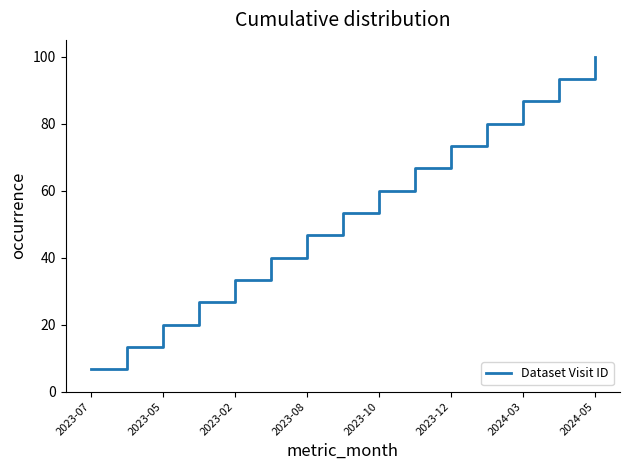

What is the minimum value shown in the chart?

6.7